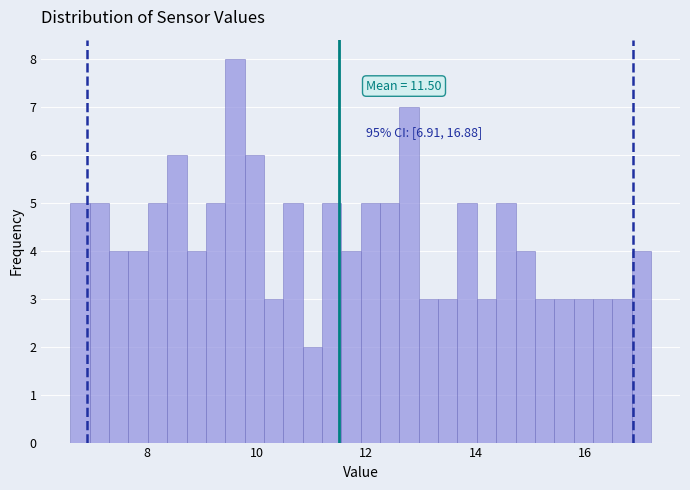

Around what value on the x-axis is the tallest bar? Give the approximate position of its centre, as read against the axis.

9.6